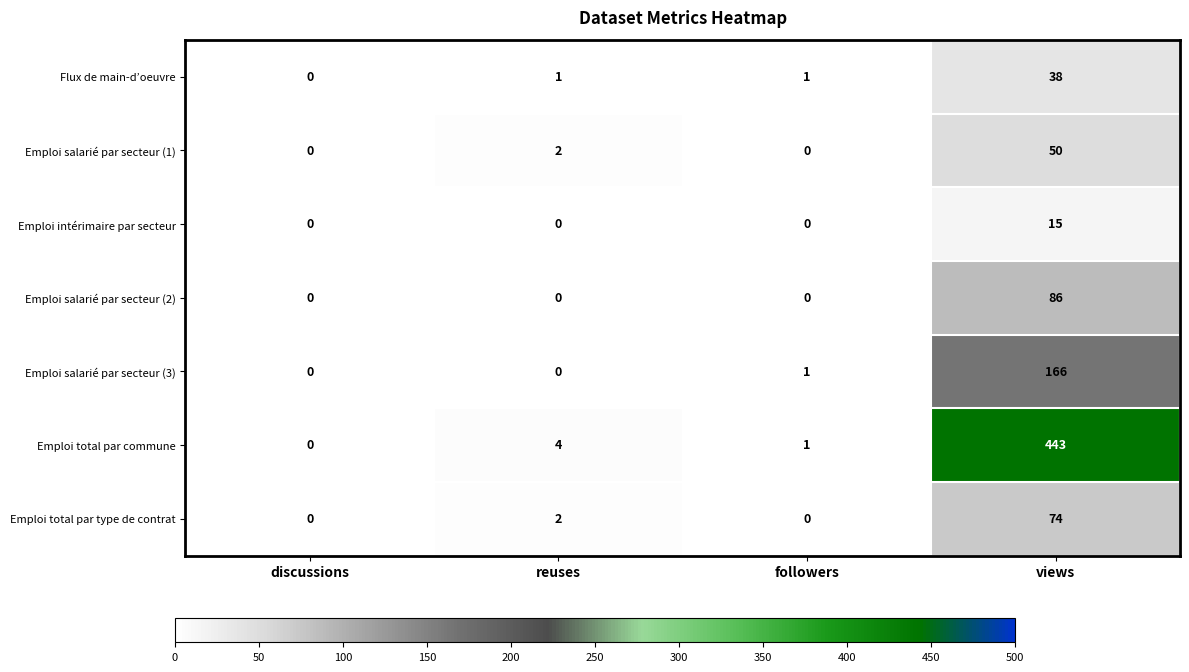

What is the greatest value displayed?

443